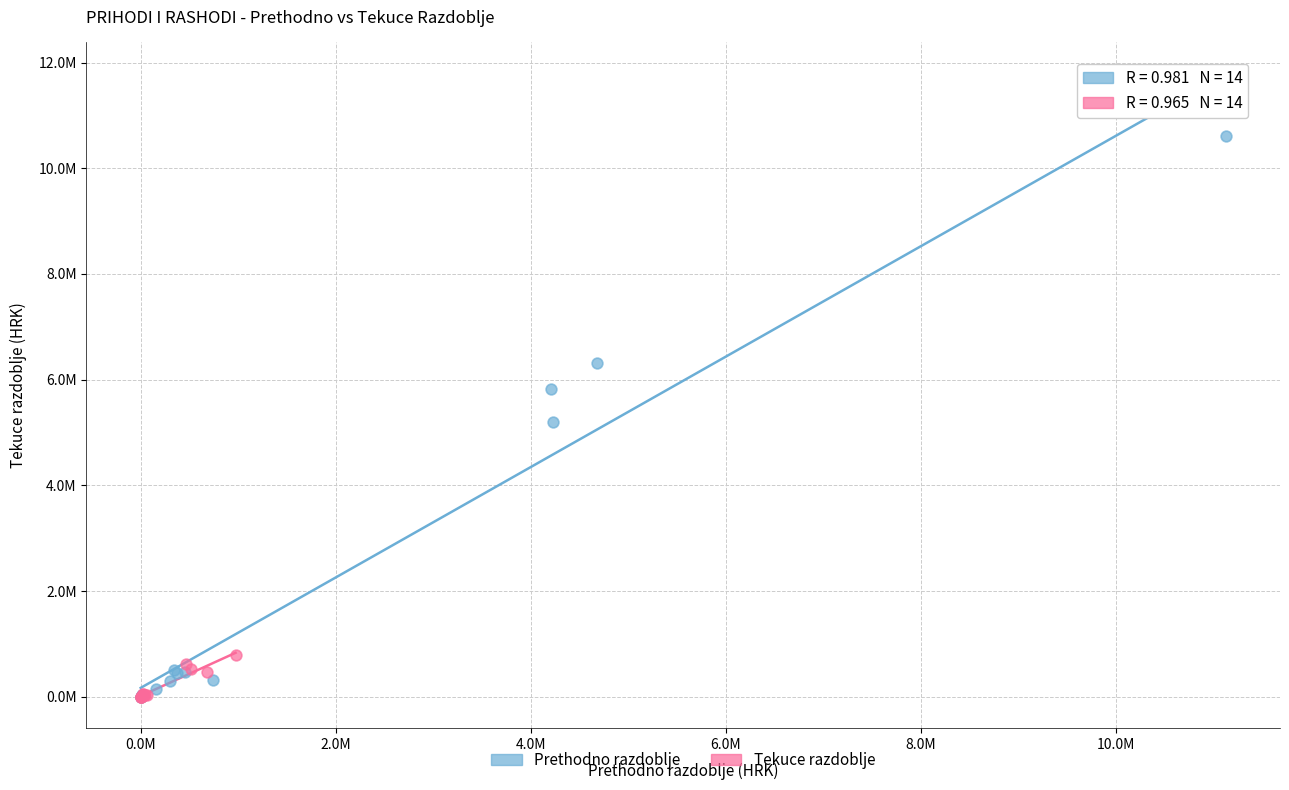

Which series has the widest spread of Y values?

Prethodno razdoblje